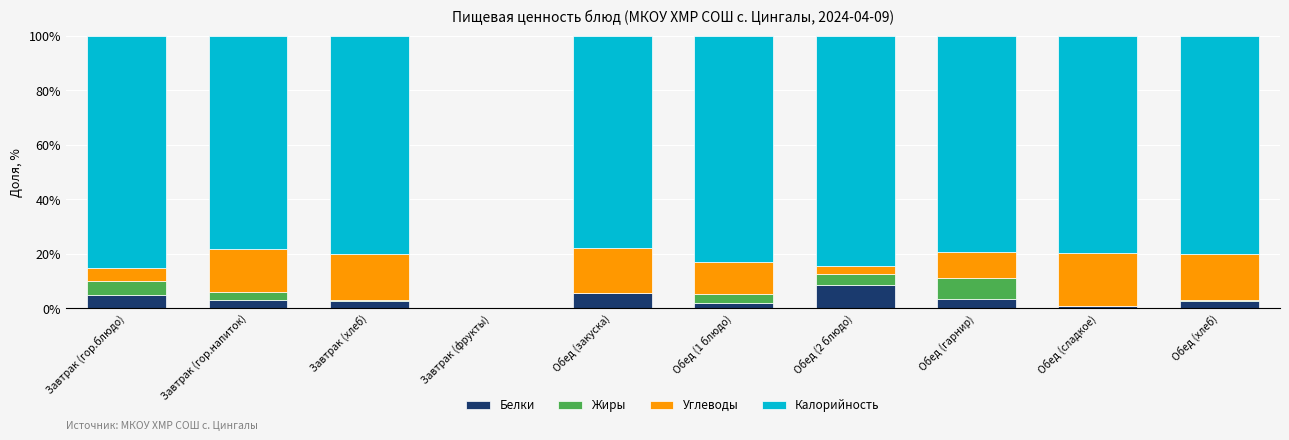

What is the highest value of the Белки series?

8.3